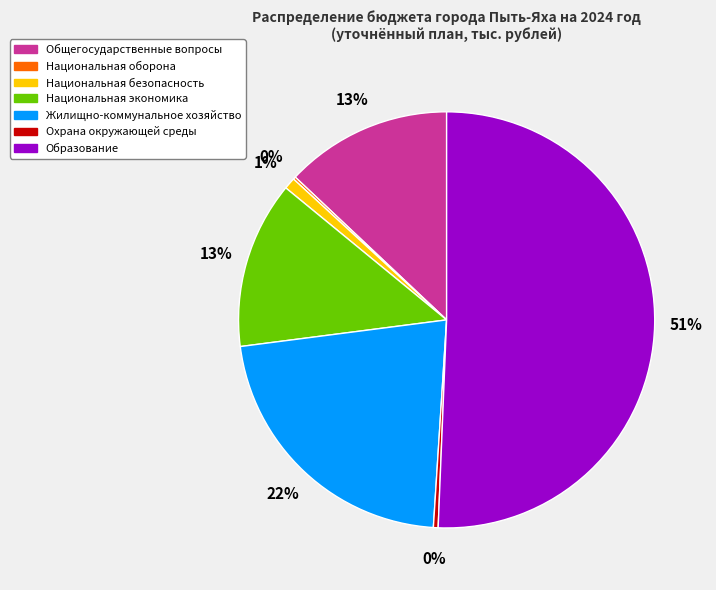

To the nearest percent, what is the combined percentage of Охрана окружающей среды and Национальная безопасность?

1%